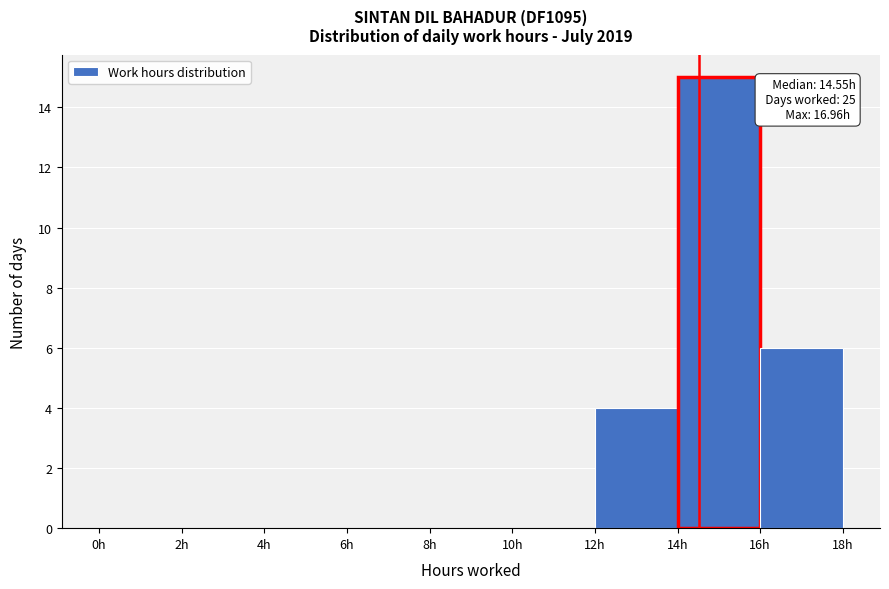

Which range on the x-axis has the tallest bar?

14 to 16